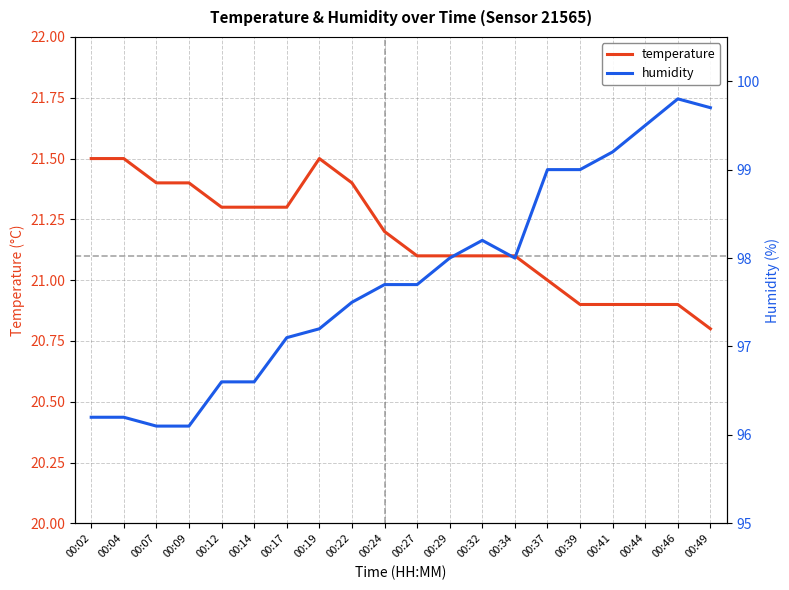

After their last crossing, which series has the higher values: temperature or humidity?

humidity